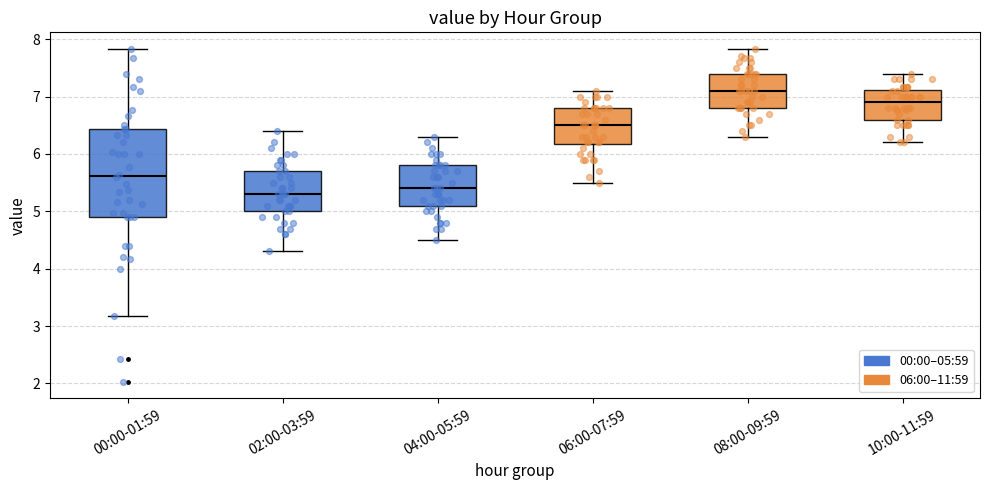

Comparing the boxes themselves (not the whiskers), which one is the tallest?

00:00-01:59